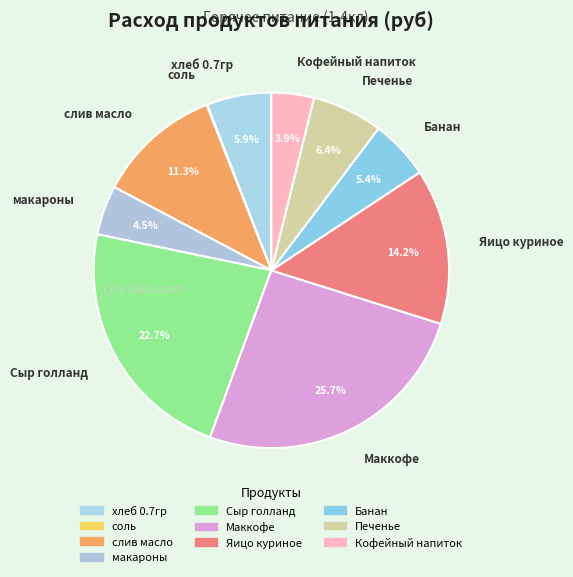

What is the ratio of the value at Маккофе to the value at Яицо куриное?

1.8